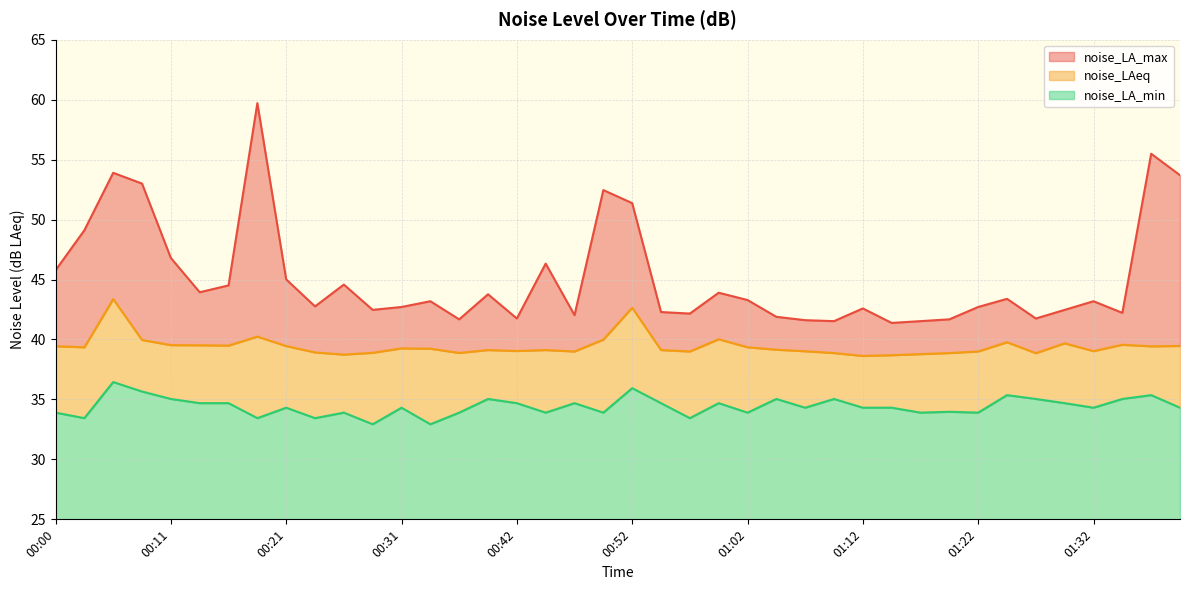

How many lines are shown in the chart?

3